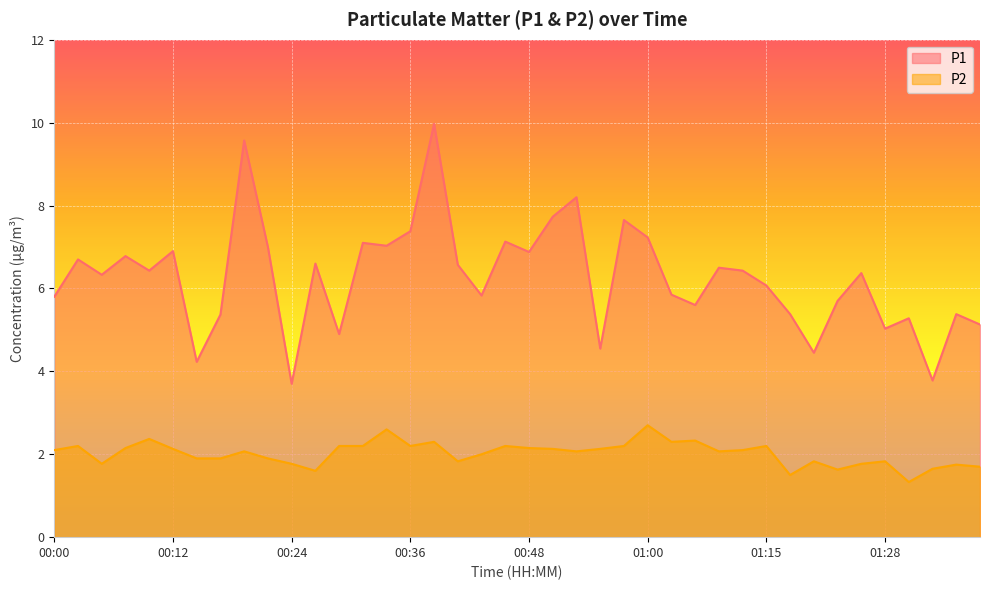

Rank the series at 00:14 from lowest to highest value.

P2, P1